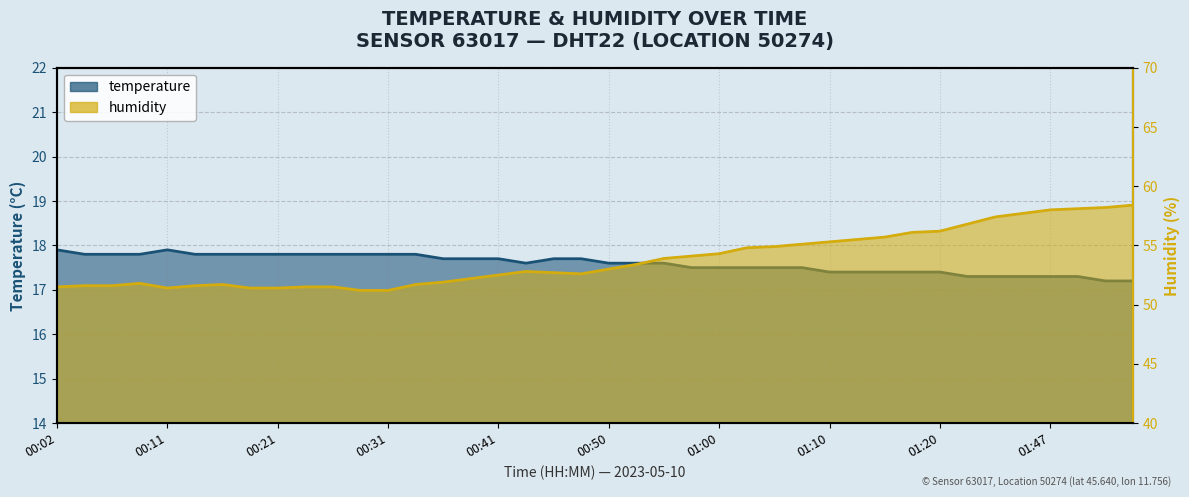

How many interior local valleys does the temperature series have?

1